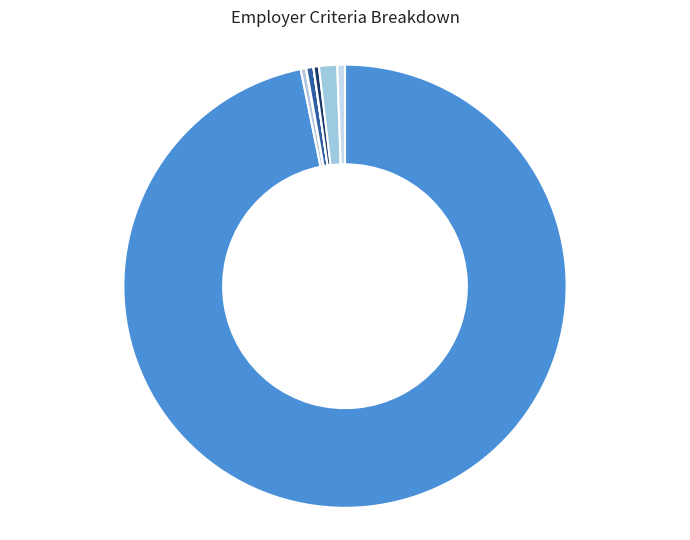

Is there a majority slice in this chart?

Yes